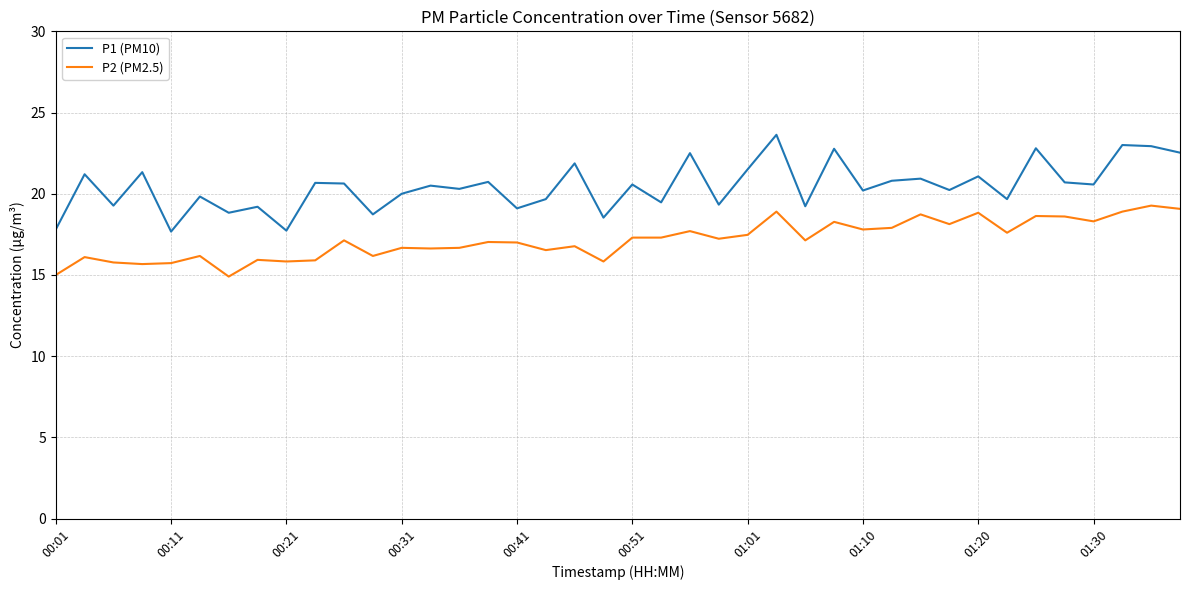

What is the difference between the maximum and minimum values in the P2 (PM2.5) series?

4.4